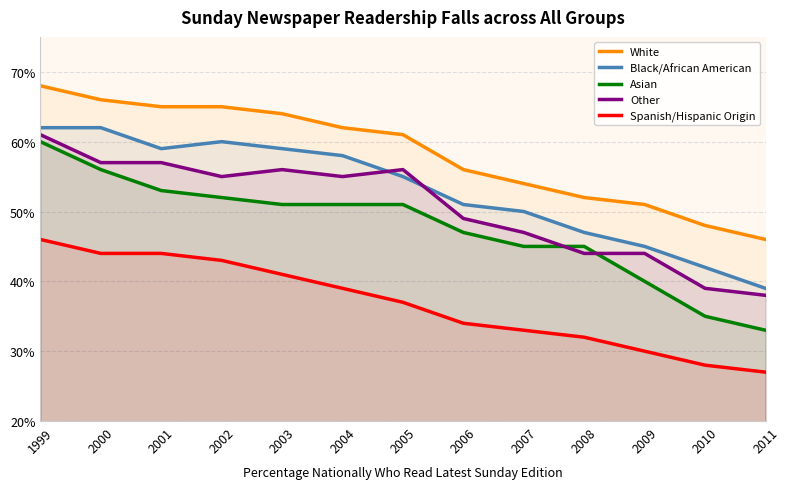

Does the chart display data point markers on the line(s)?

No